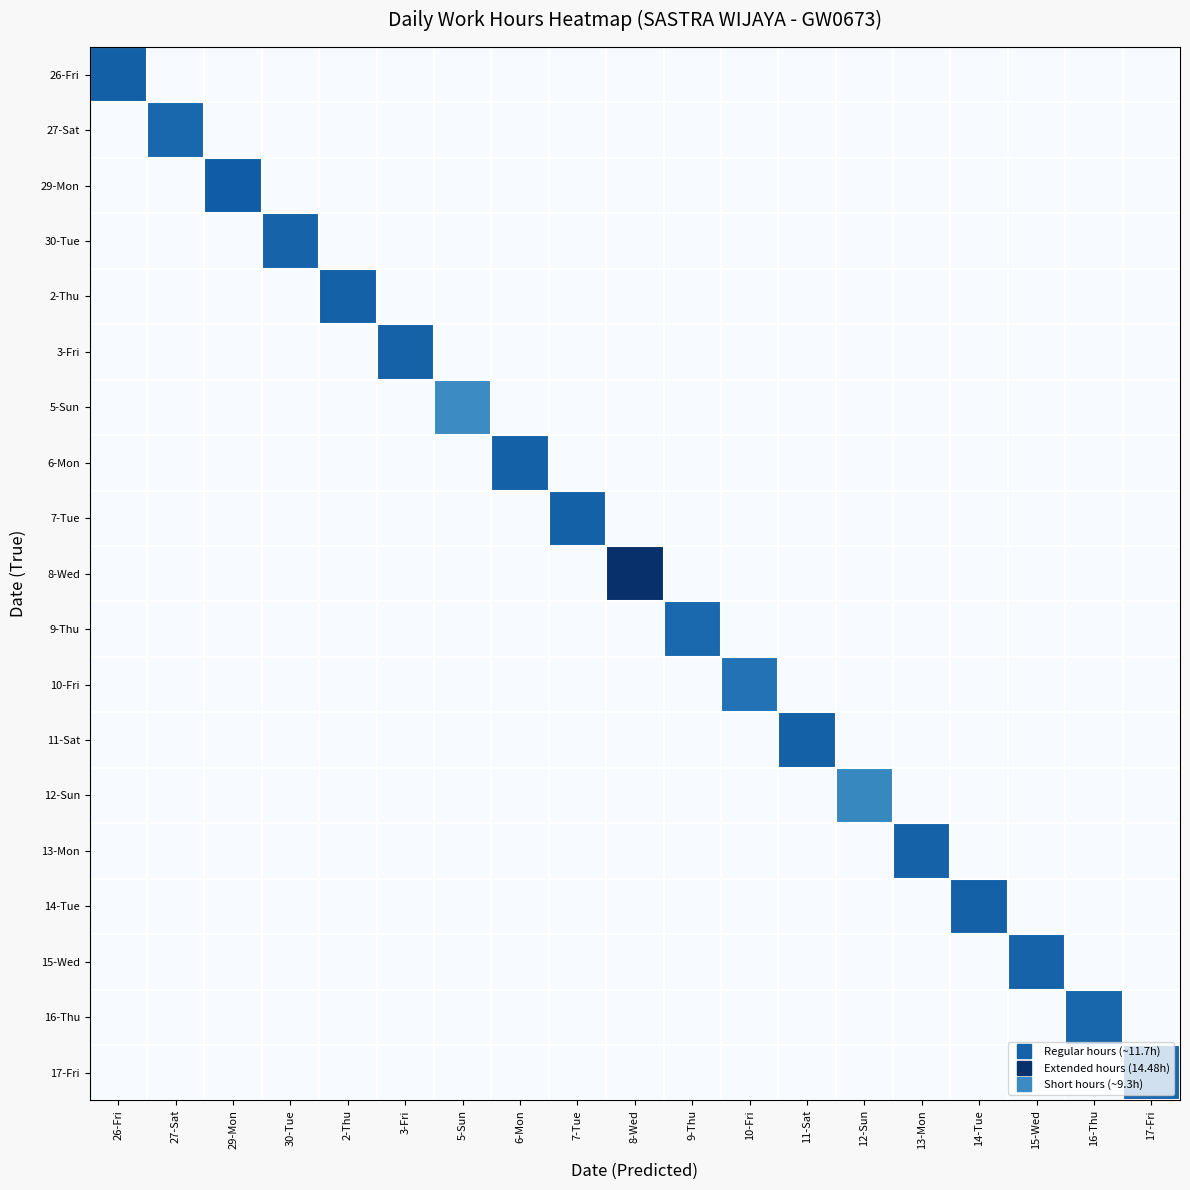

List the series in order of their peak value, highest first.

8-Wed, 29-Mon, 26-Fri, 6-Mon, 7-Tue, 14-Tue, 2-Thu, 11-Sat, 13-Mon, 3-Fri, 30-Tue, 15-Wed, 16-Thu, 27-Sat, 17-Fri, 9-Thu, 10-Fri, 12-Sun, 5-Sun